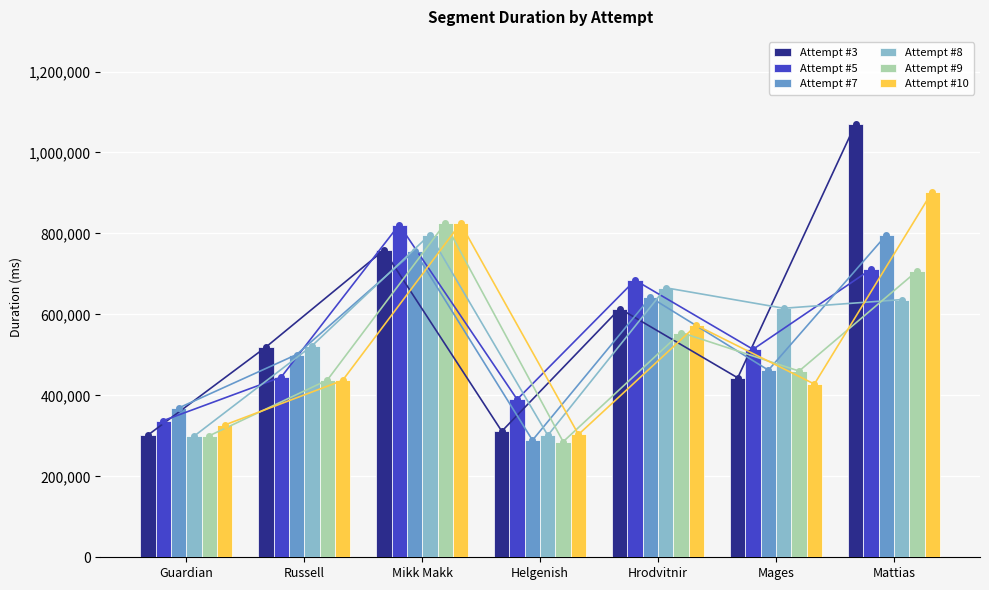

Is the value of Attempt #8 at Guardian greater than the value of Attempt #7 at Mikk Makk?

No